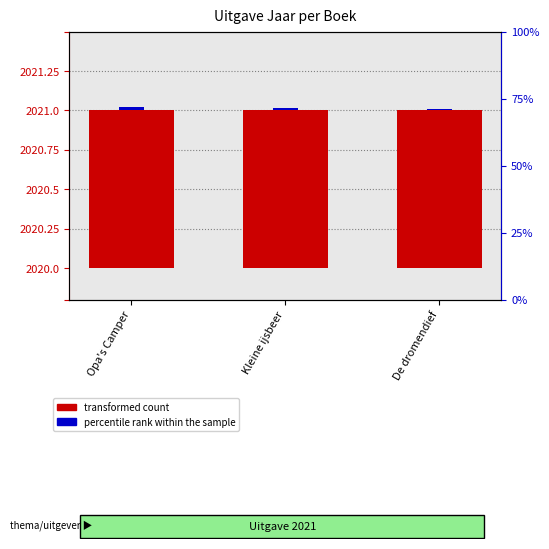

Between Opa's Camper and De dromendief, which series saw the biggest shift?

percentile rank within the sample